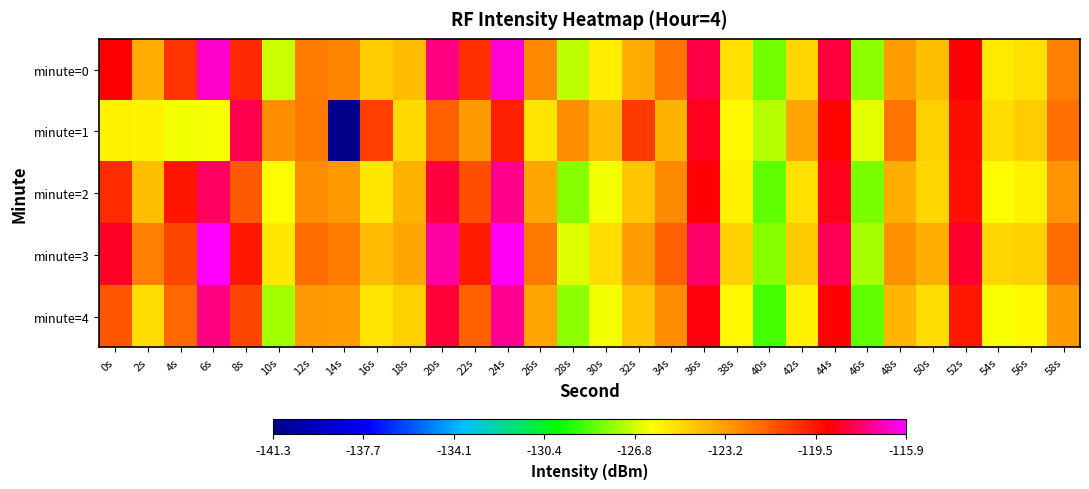

Reading right to left, transcribe all the data shown in this chart.

minute=0: 58s=-122.3	56s=-125.2	54s=-125.4	52s=-118.9	50s=-124.2	48s=-123.2	46s=-127.7	44s=-118.2	42s=-124.9	40s=-128.2	38s=-125.2	36s=-118.1	34s=-122.0	32s=-123.6	30s=-125.6	28s=-127.1	26s=-122.6	24s=-116.5	22s=-120.2	20s=-117.5	18s=-124.1	16s=-124.6	14s=-122.5	12s=-122.2	10s=-126.8	8s=-120.0	6s=-116.6	4s=-120.4	2s=-123.7	0s=-119.0
minute=1: 58s=-121.9	56s=-124.6	54s=-125.1	52s=-119.3	50s=-124.7	48s=-122.0	46s=-126.5	44s=-119.1	42s=-123.4	40s=-127.2	38s=-125.9	36s=-118.6	34s=-123.8	32s=-120.5	30s=-124.1	28s=-122.7	26s=-125.3	24s=-119.8	22s=-123.1	20s=-121.5	18s=-125.0	16s=-120.6	14s=-141.3	12s=-122.1	10s=-122.7	8s=-118.0	6s=-126.2	4s=-126.3	2s=-125.8	0s=-125.6
minute=2: 58s=-122.9	56s=-125.7	54s=-126.0	52s=-119.4	50s=-124.9	48s=-123.7	46s=-128.1	44s=-118.6	42s=-125.2	40s=-128.5	38s=-125.7	36s=-118.9	34s=-122.6	32s=-124.4	30s=-126.3	28s=-127.9	26s=-123.5	24s=-117.3	22s=-121.0	20s=-118.2	18s=-123.8	16s=-125.4	14s=-123.1	12s=-122.7	10s=-126.0	8s=-121.3	6s=-117.8	4s=-119.5	2s=-124.2	0s=-120.1
minute=3: 58s=-121.8	56s=-124.7	54s=-124.9	52s=-118.4	50s=-123.7	48s=-122.8	46s=-127.4	44s=-117.9	42s=-124.5	40s=-127.9	38s=-124.7	36s=-117.7	34s=-121.5	32s=-123.2	30s=-125.1	28s=-126.6	26s=-122.1	24s=-116.0	22s=-119.7	20s=-117.0	18s=-123.5	16s=-124.1	14s=-122.2	12s=-121.8	10s=-125.4	8s=-119.6	6s=-115.9	4s=-120.8	2s=-122.3	0s=-118.5
minute=4: 58s=-123.1	56s=-125.9	54s=-126.2	52s=-119.6	50s=-125.1	48s=-123.9	46s=-128.5	44s=-119.0	42s=-125.7	40s=-128.9	38s=-125.9	36s=-118.8	34s=-122.7	32s=-124.4	30s=-126.3	28s=-127.8	26s=-123.4	24s=-117.2	22s=-121.5	20s=-118.3	18s=-124.7	16s=-125.3	14s=-123.2	12s=-123.0	10s=-127.5	8s=-120.8	6s=-117.4	4s=-121.7	2s=-125.1	0s=-121.2